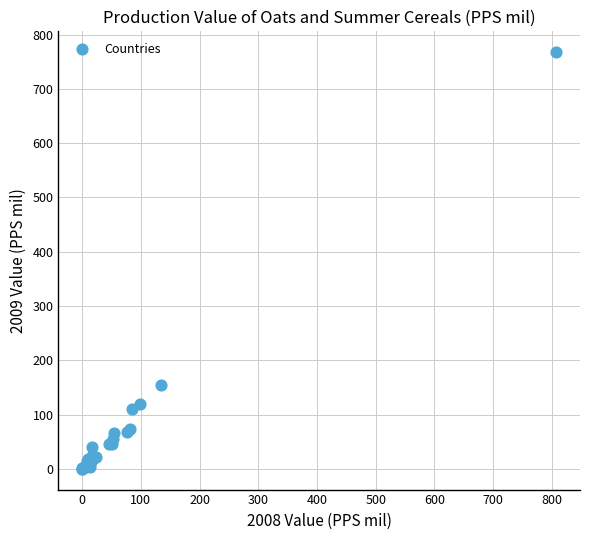

What Y value in the scatter plot is closest to 383?

155.3